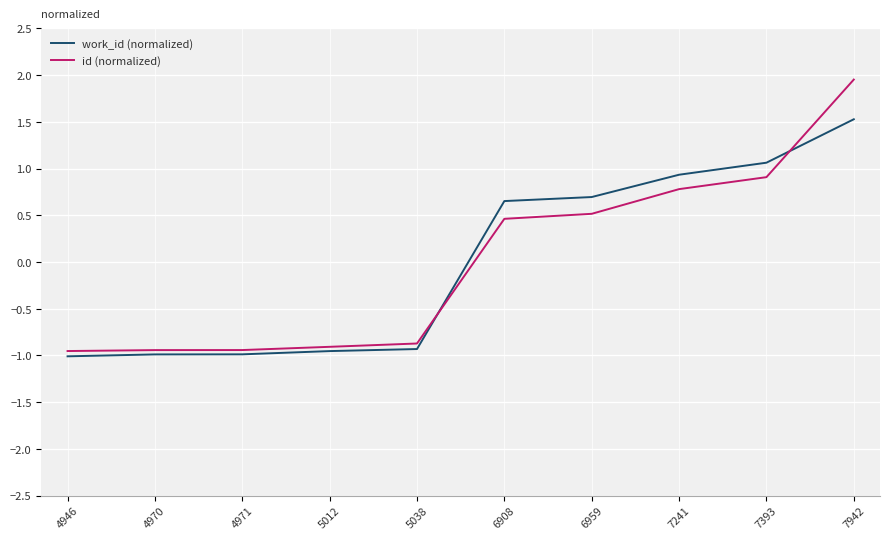

At which category is the sum across all series the highest?

7942